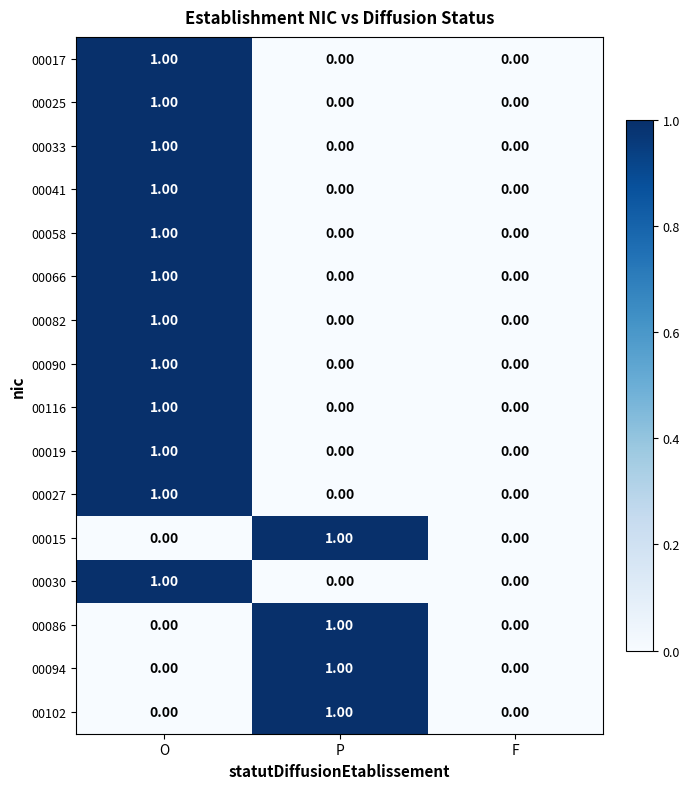

What is the total value across all series at P?

4